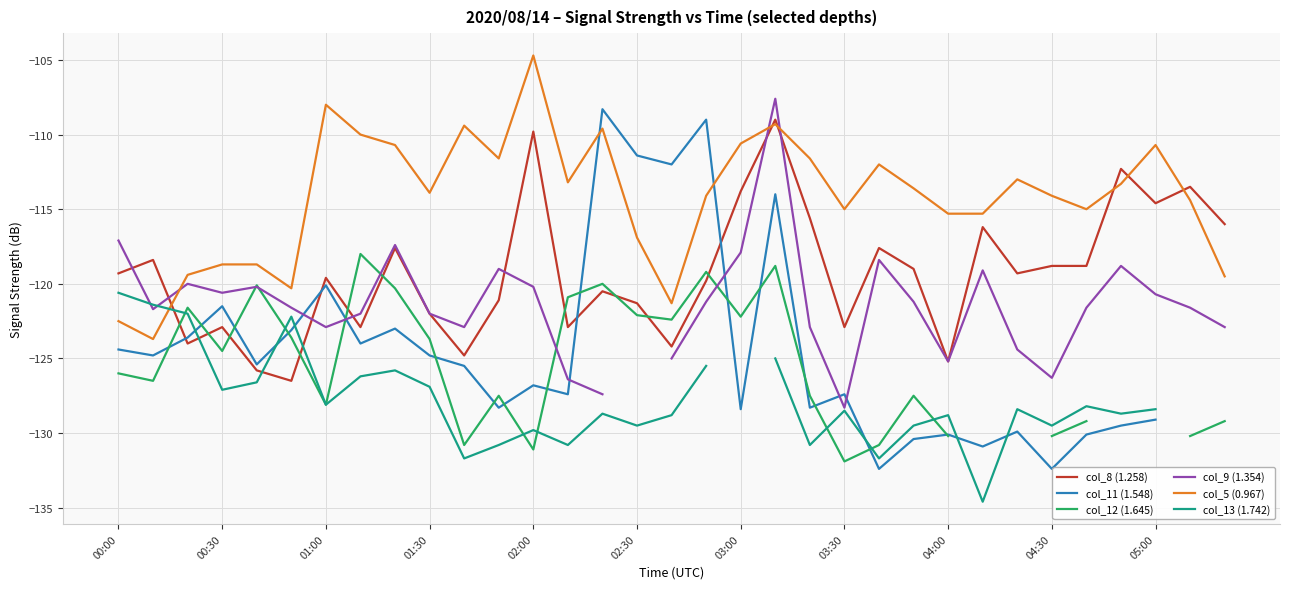

The col_5 (0.967) series shows -108.0 at 01:00. True or false?

True